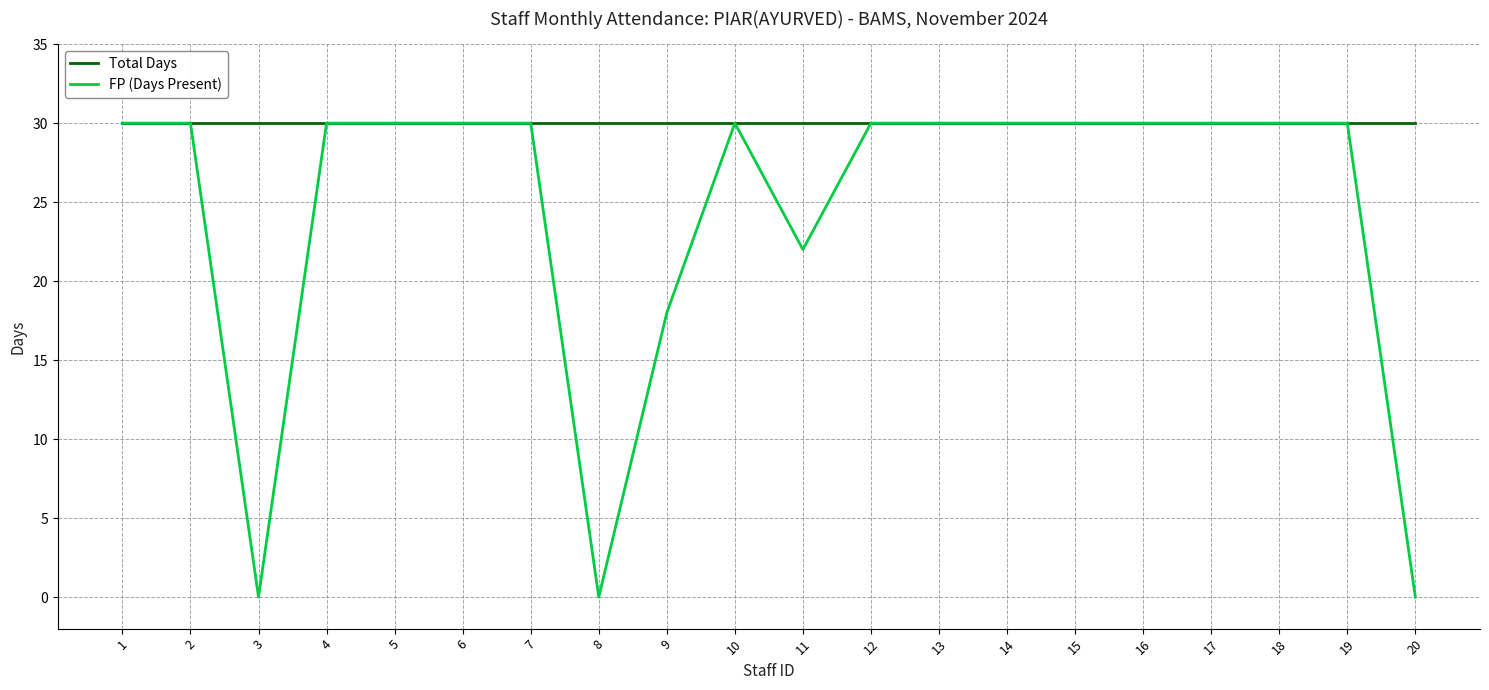

What is the greatest value displayed?

30